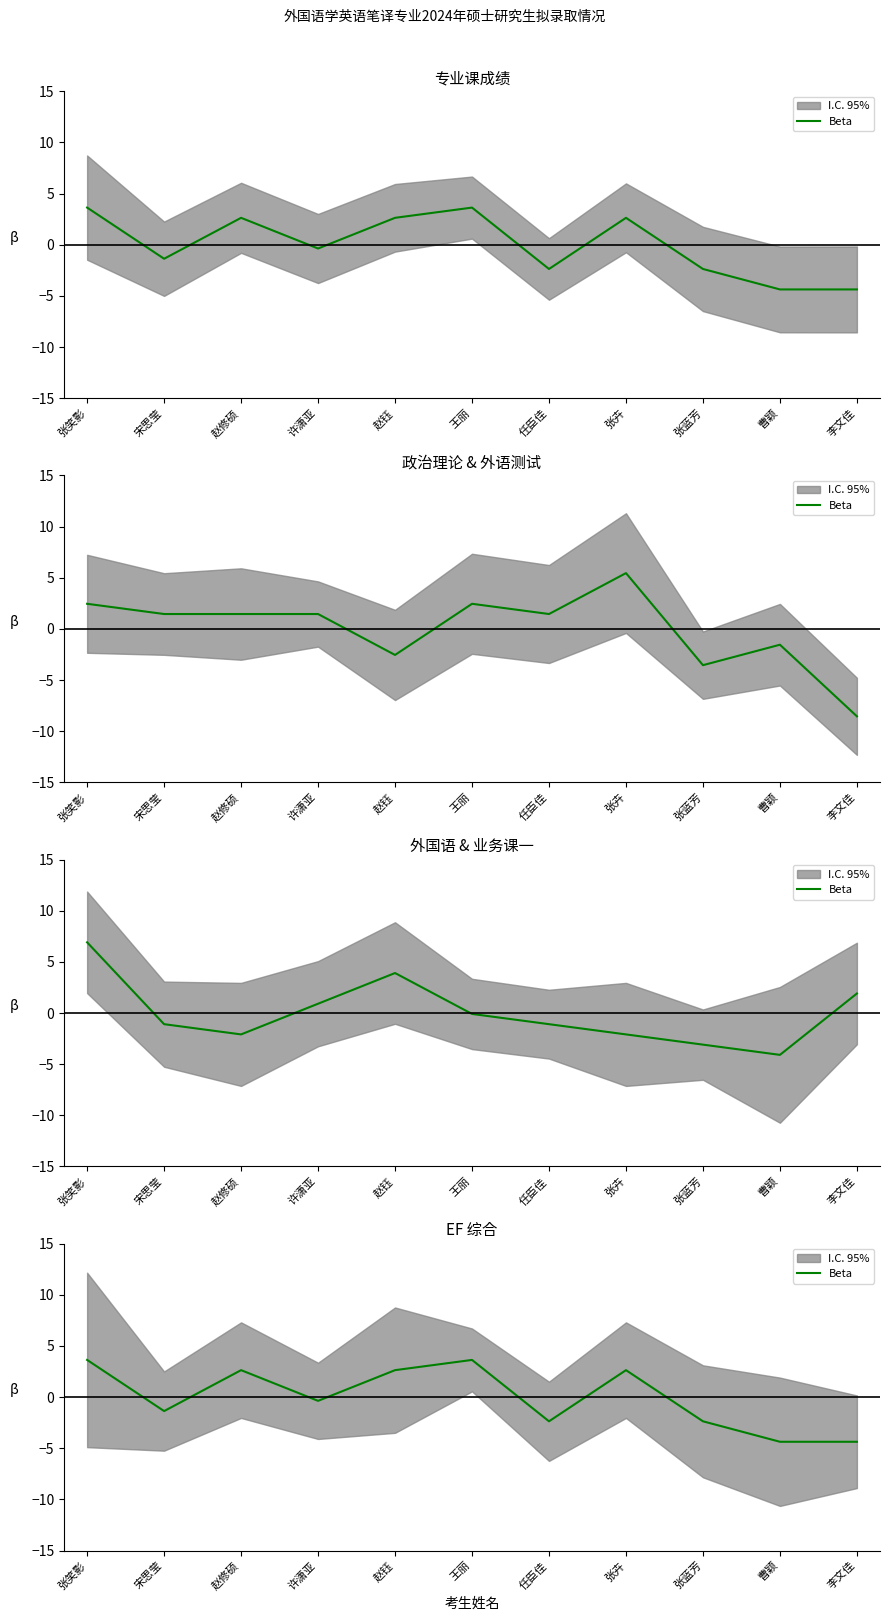

What position from the left is 宋思莹?

2